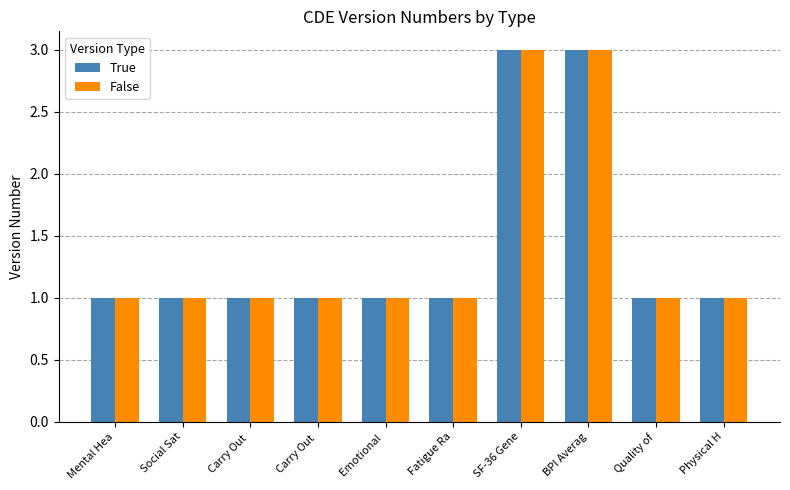

Is it true that False equals 1 at Fatigue Ra?

True